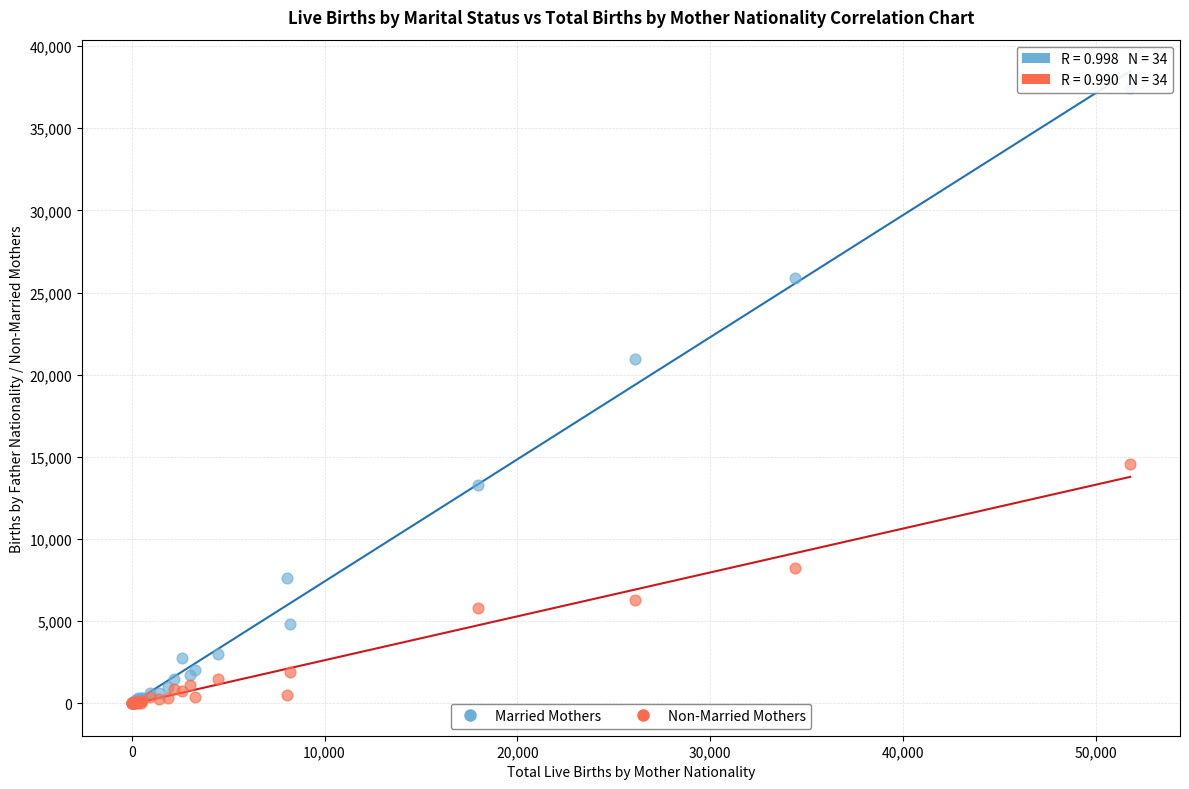

Across all series, what Y value is closest to 18739?

20935